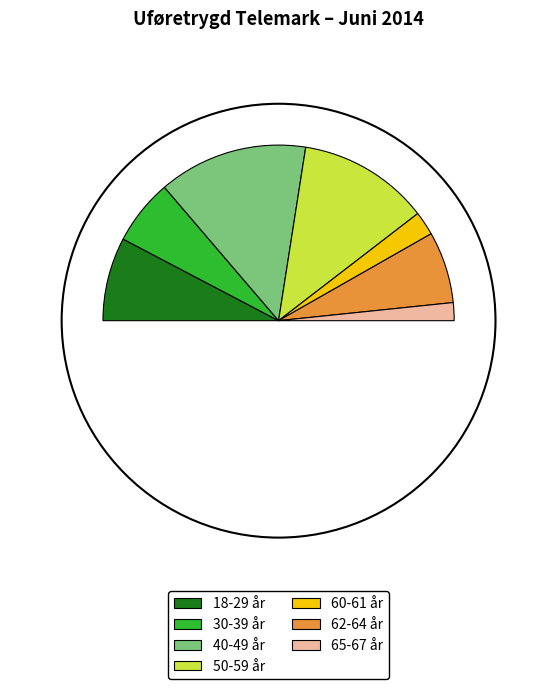

To the nearest percent, what percentage of the pie is 65-67 år?

3%